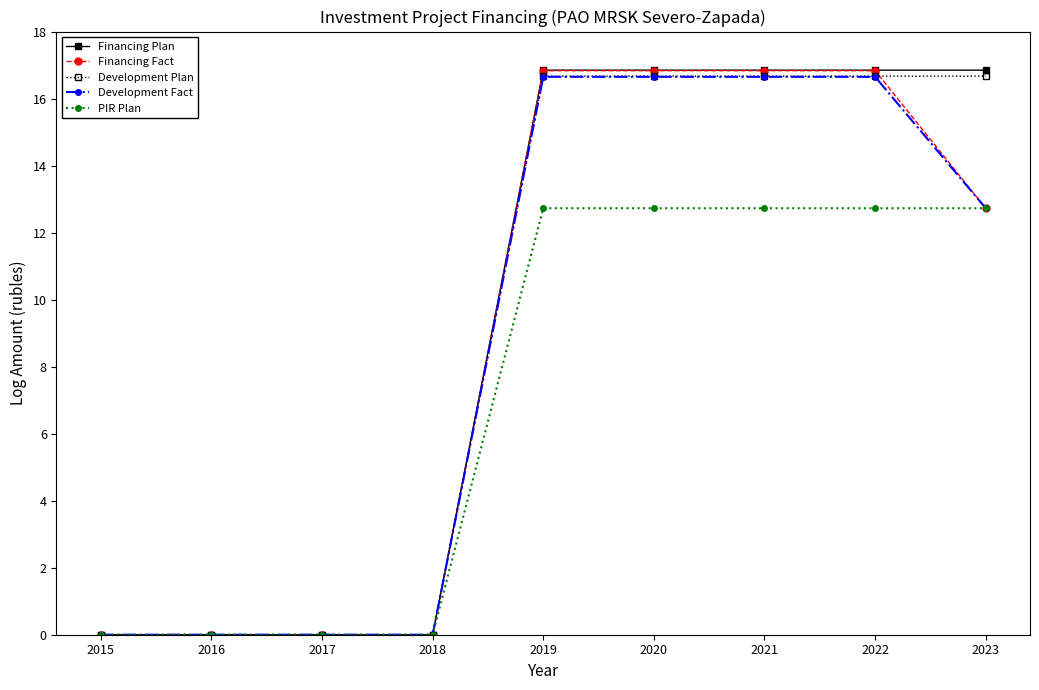

Is the value of Development Plan at 2018 greater than the value of PIR Plan at 2021?

No